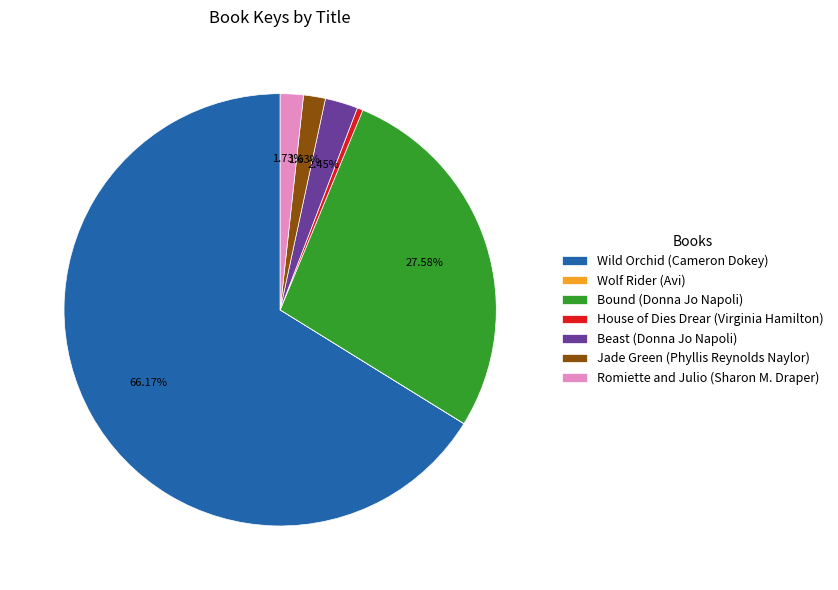

Is Wild Orchid (Cameron Dokey) the majority of the pie?

Yes